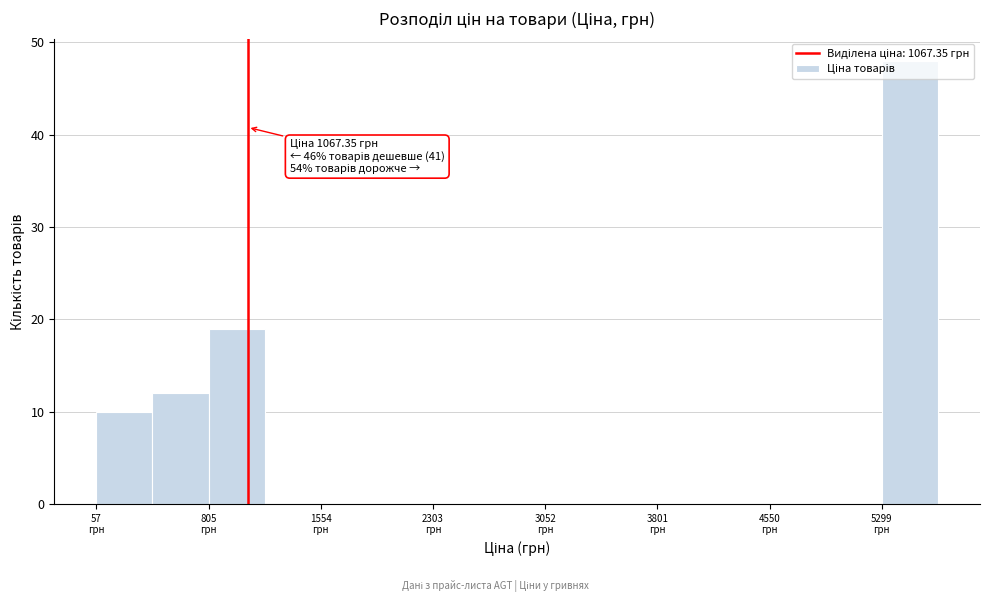

Around what value on the x-axis is the tallest bar? Give the approximate position of its centre, as read against the axis.

5500